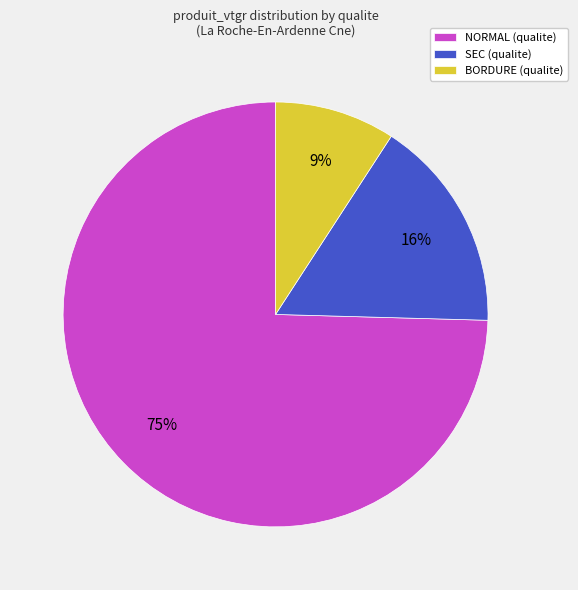

Is the sum of SEC (qualite) and BORDURE (qualite) greater than half?

No